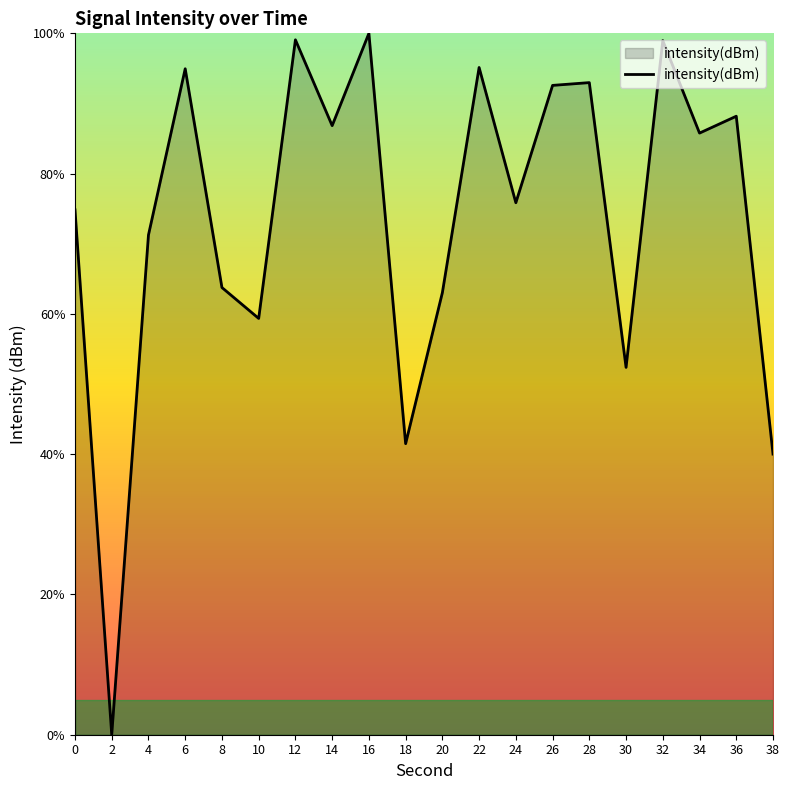

What is the greatest value displayed?

100.0